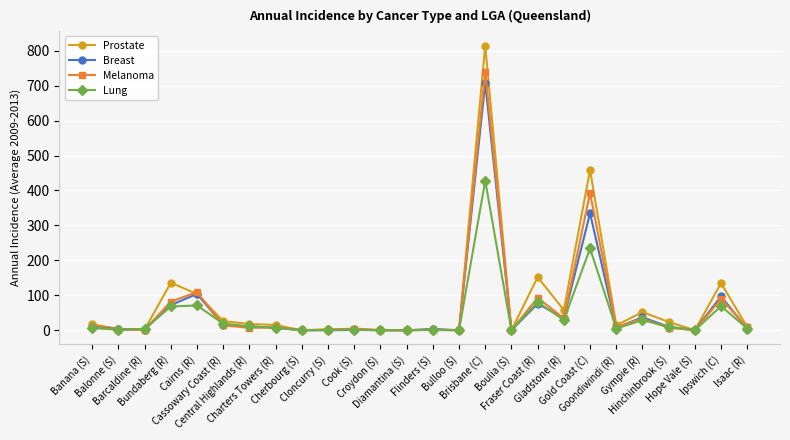

What is the difference between the maximum and second lowest values in the Breast series?

708